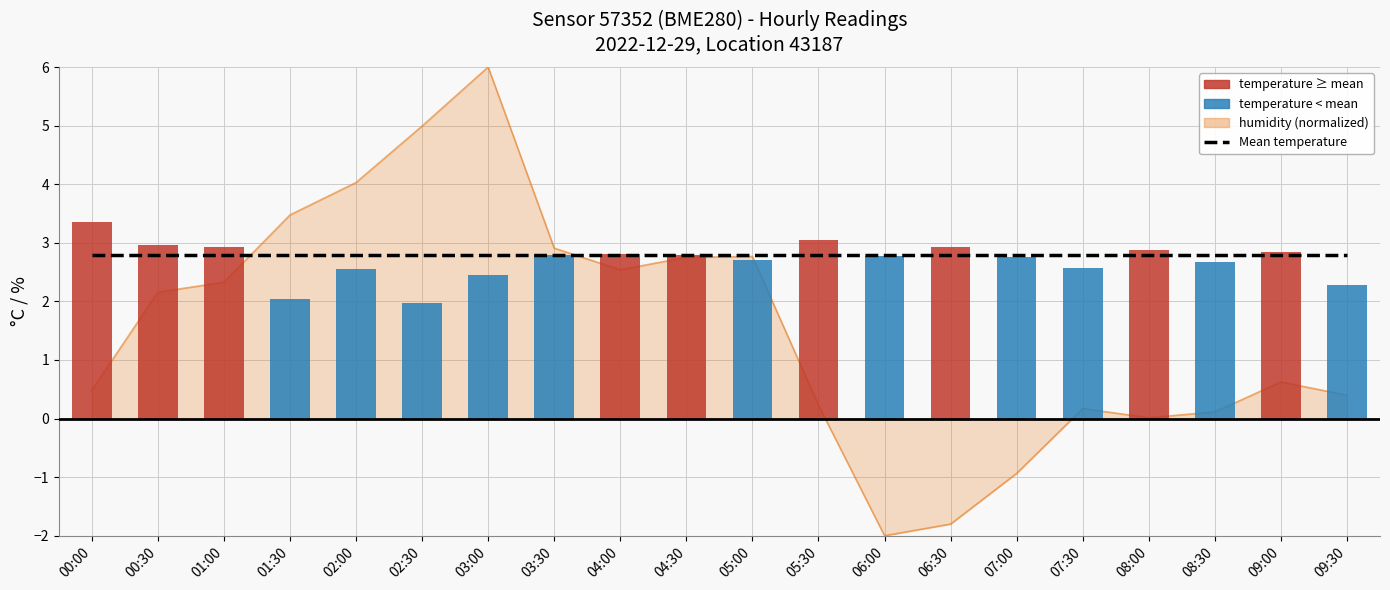

What is the sum of all Moyenne (temp, période complète) values?

56.0